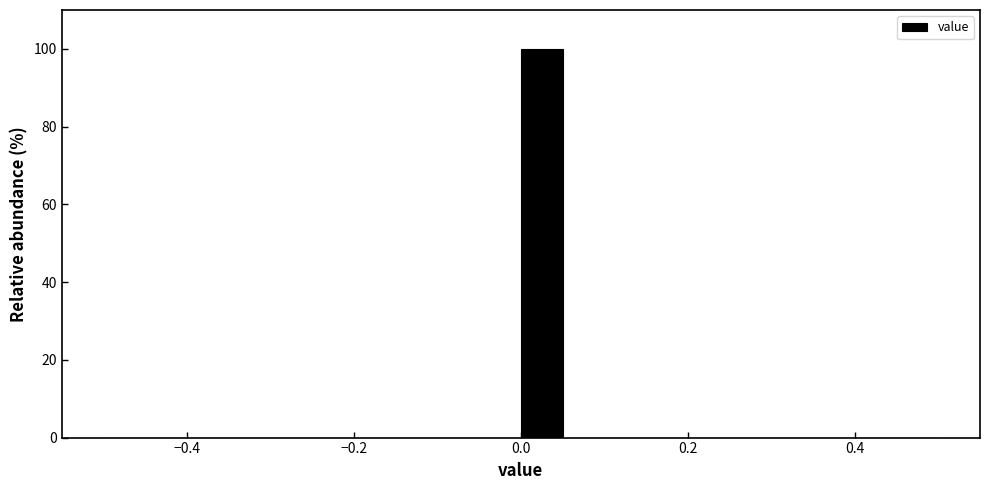

Around what value on the x-axis is the tallest bar? Give the approximate position of its centre, as read against the axis.

0.02